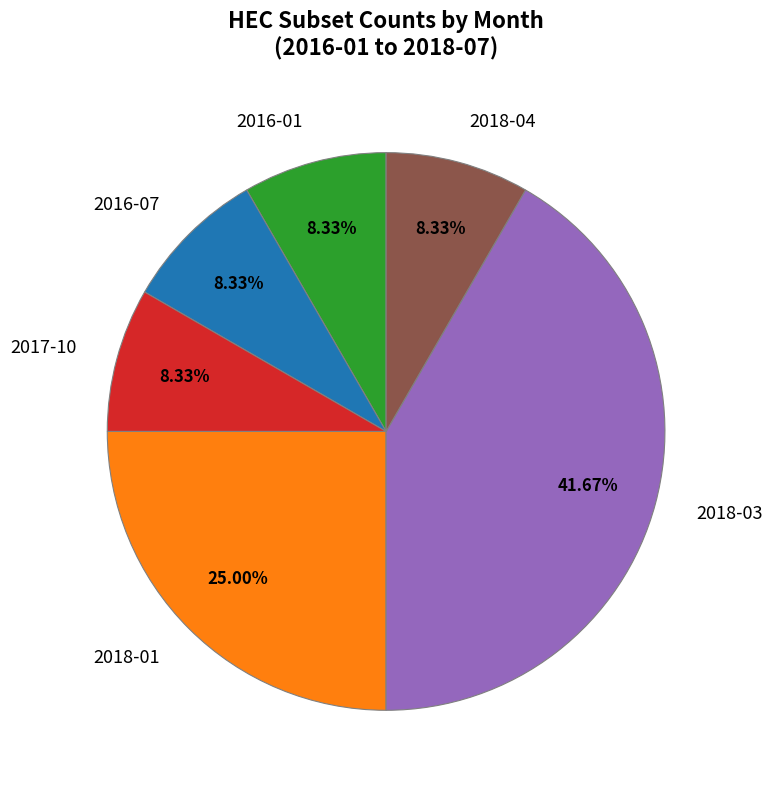

Combined, do 2017-10 and 2016-07 account for over 50%?

No